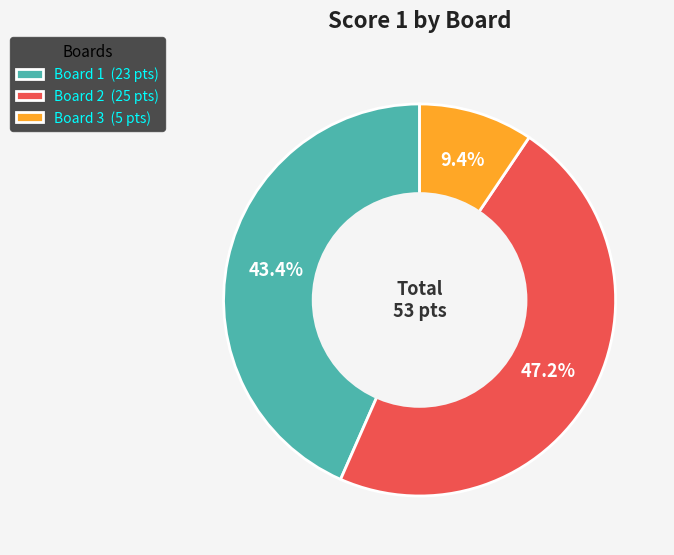

Which category has the biggest portion of the pie?

Board 2 (25 pts)